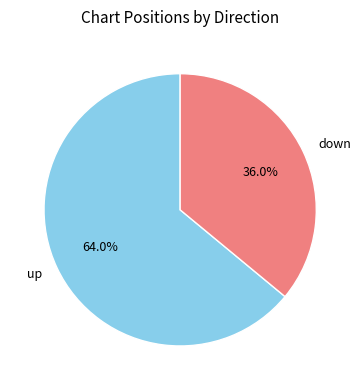

The down slice represents 36% of the pie. True or false?

True